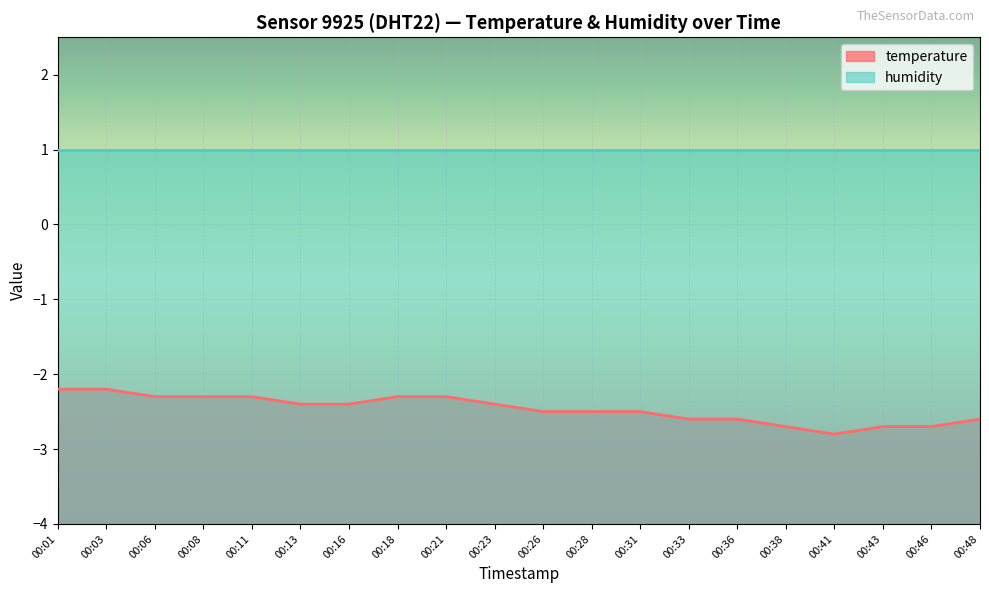

At which category does the data reach its first local valley?

00:41